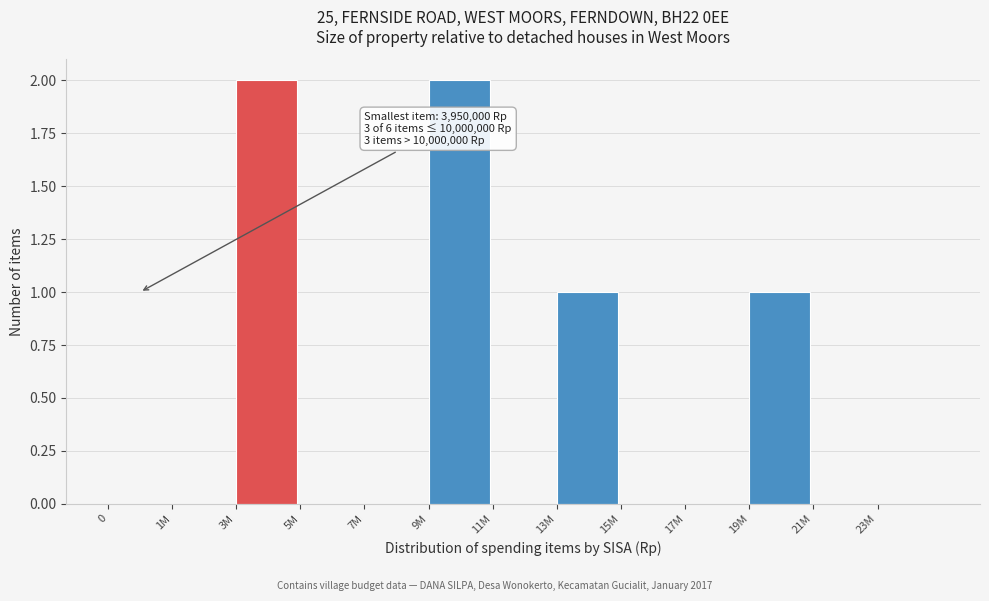

Reading left to right, extract all data points from this chart.

0=0	1M=0	3M=2	5M=0	7M=0	9M=2	11M=0	13M=1	15M=0	17M=0	19M=1	21M=0	23M=0